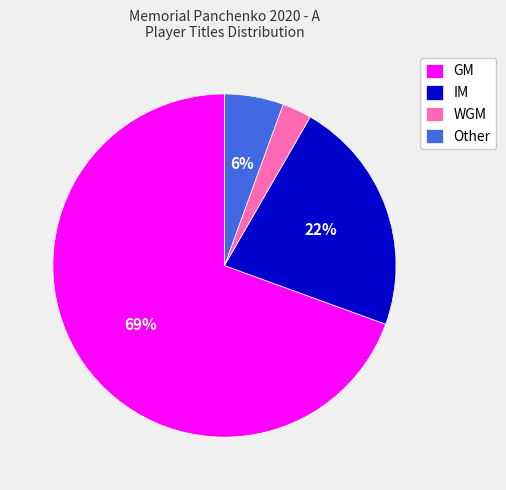

How many segments does this pie chart have?

4